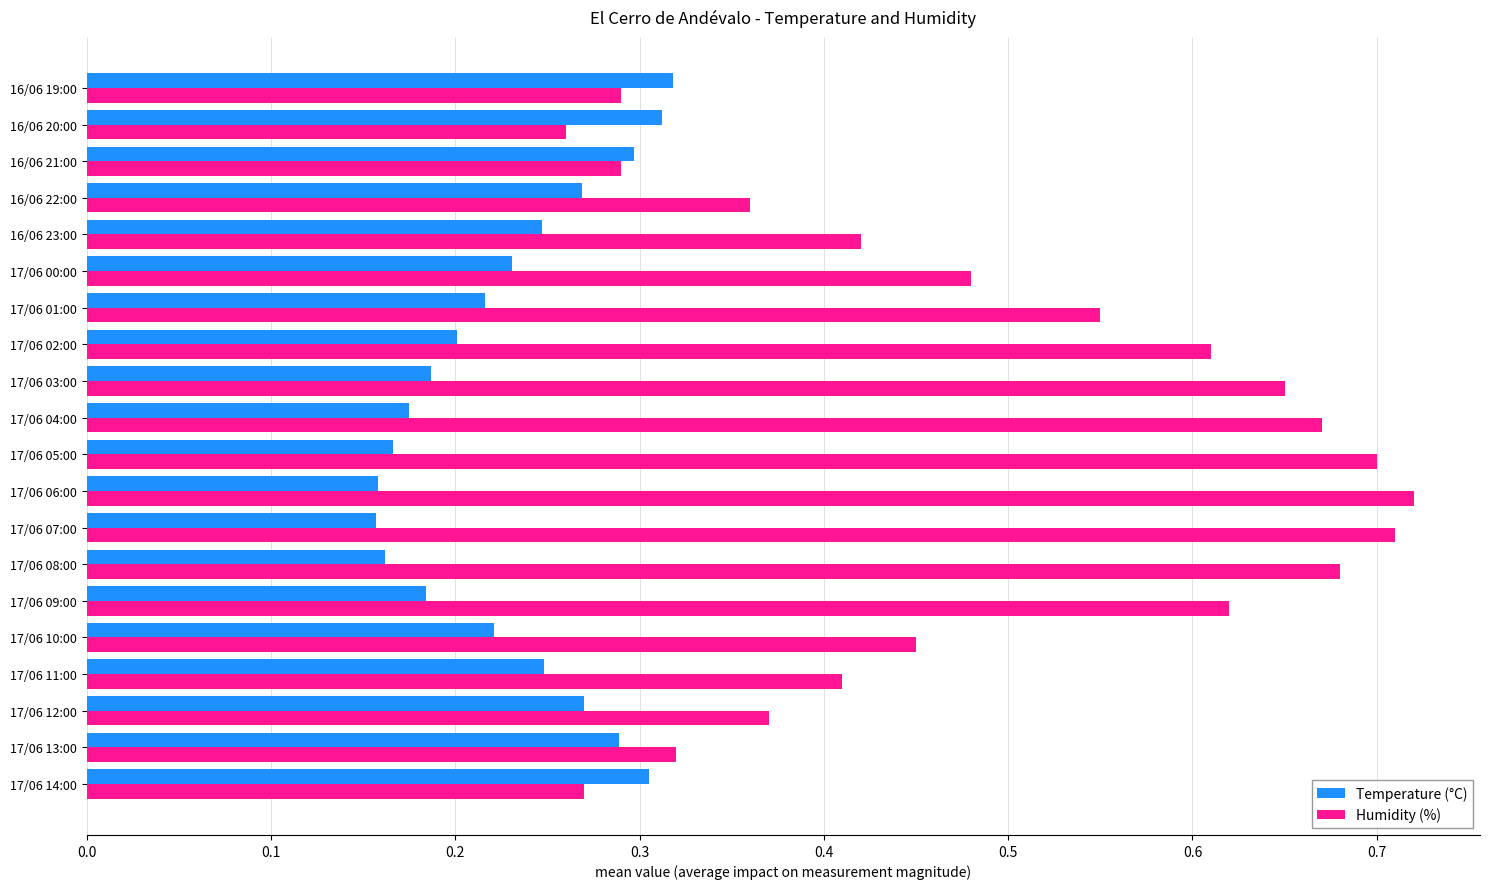

The Temperature (°C) series shows 0.3 at 17/06 07:00. True or false?

False